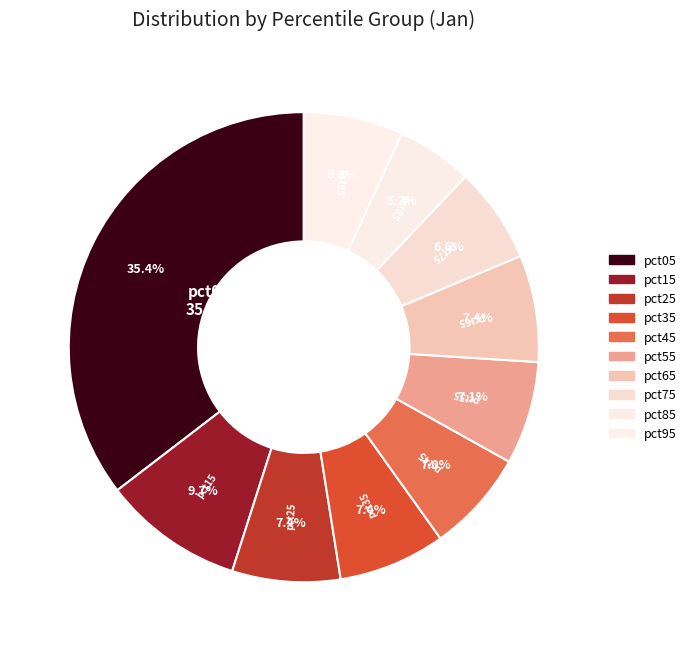

Which category has the biggest portion of the pie?

pct05